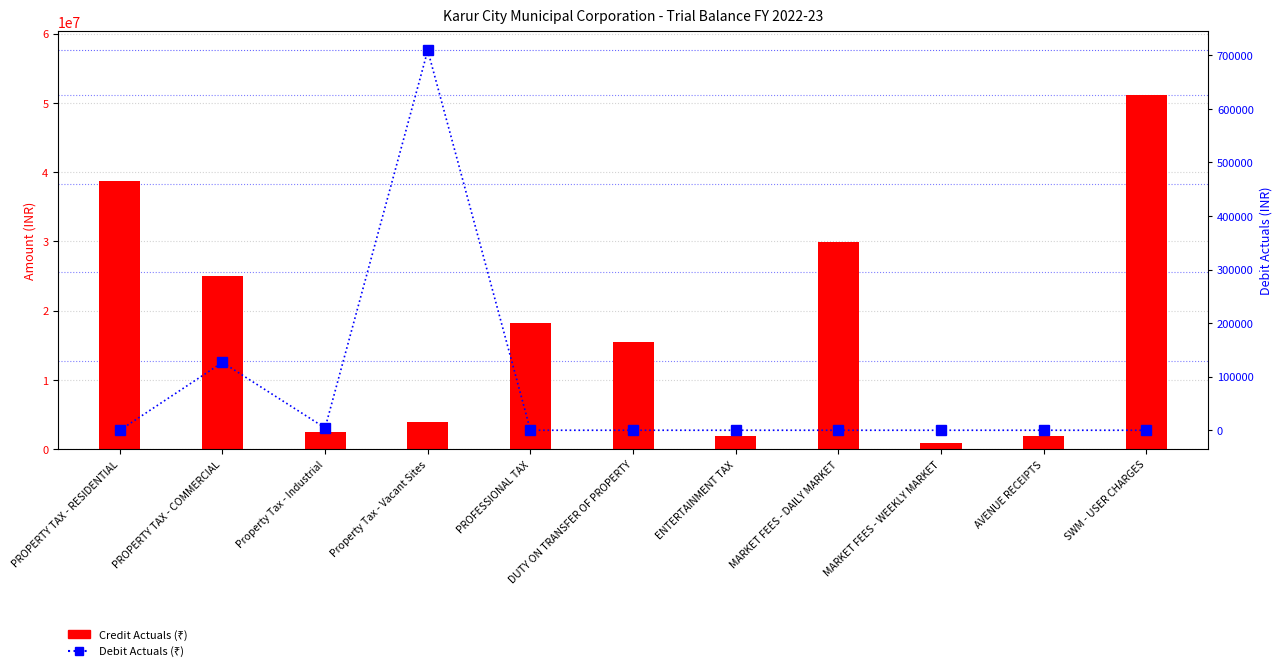

What is the label of the 11th bar from the left?

SWM - USER CHARGES